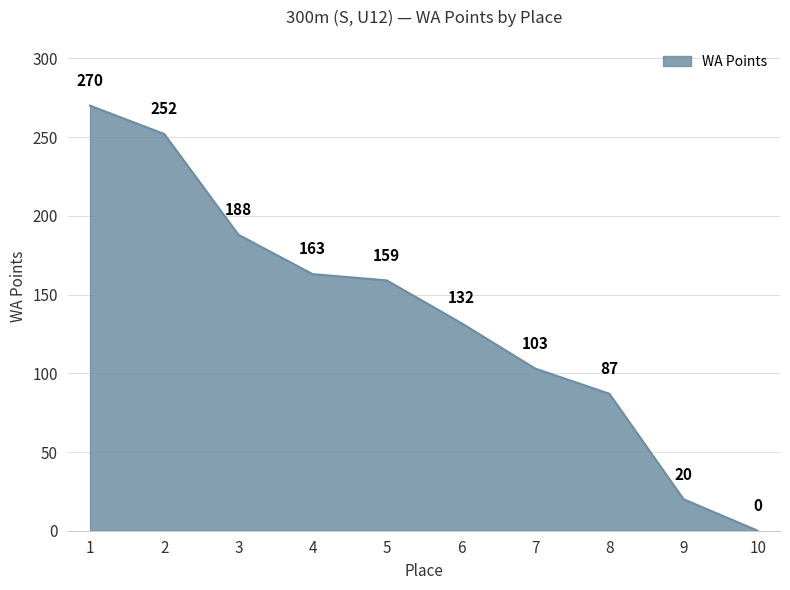

What is the difference between the values at 7 and 10?

103